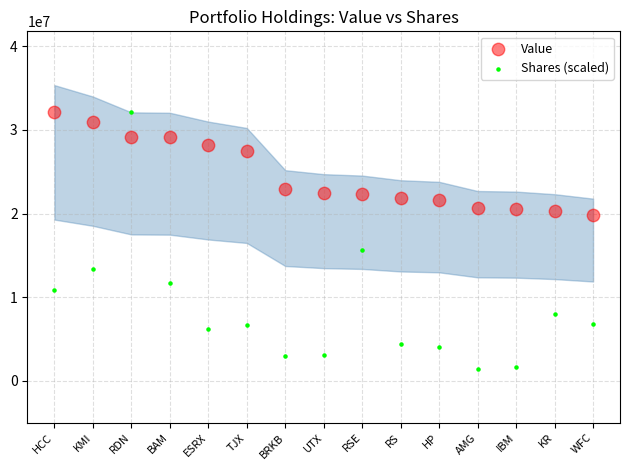

Which series reaches the minimum Y coordinate?

Shares (scaled)